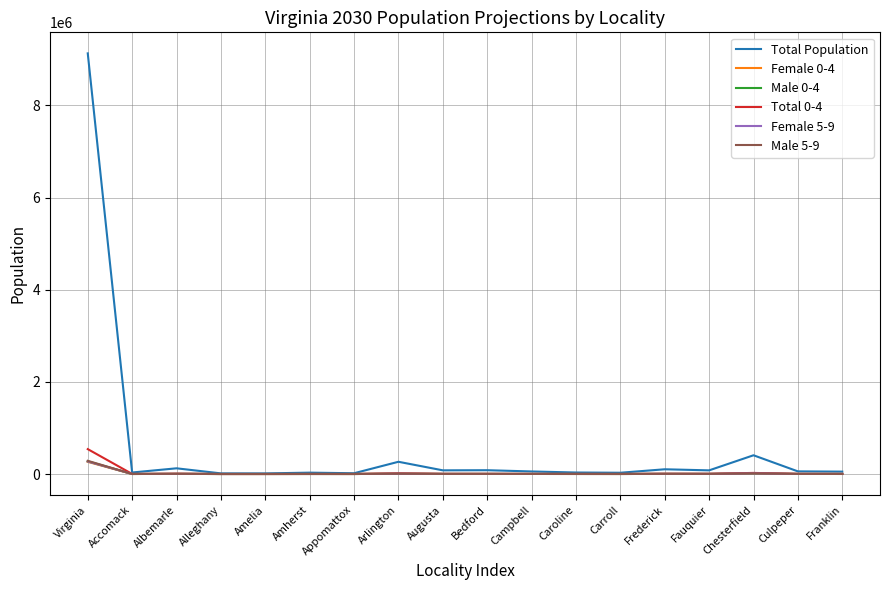

At which label does Male 5-9 reach its peak?

Virginia